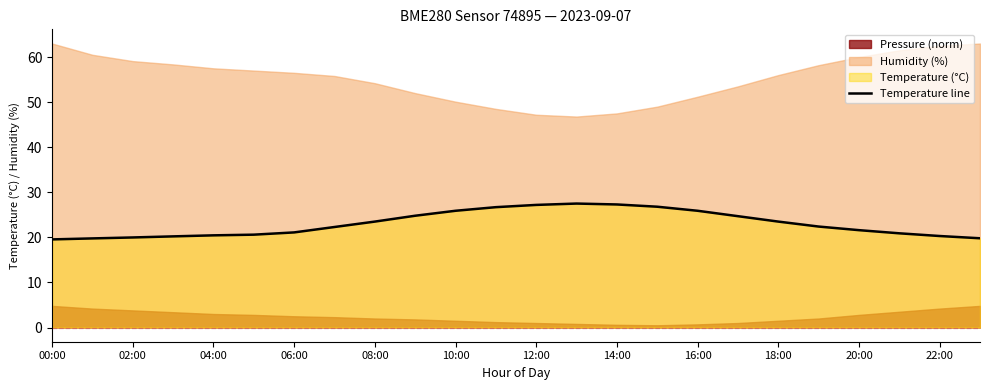

Is it true that Temperature line equals 26.4 at 02:00?

False